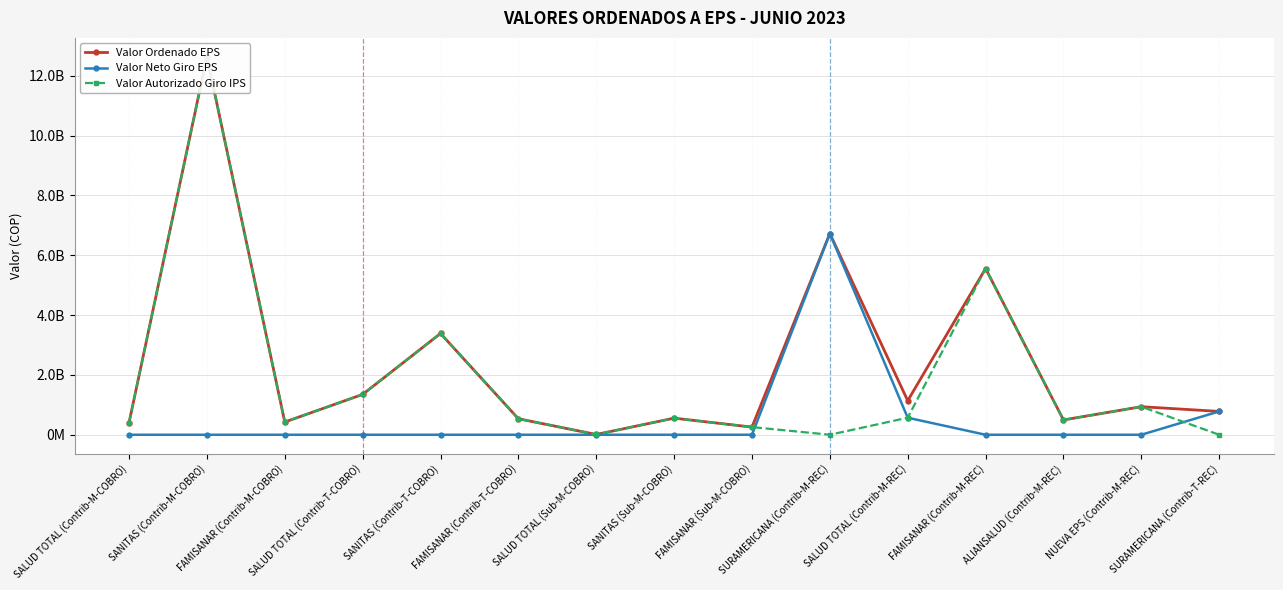

What is the label of the 13th point from the right?

FAMISANAR (Contrib-M-COBRO)